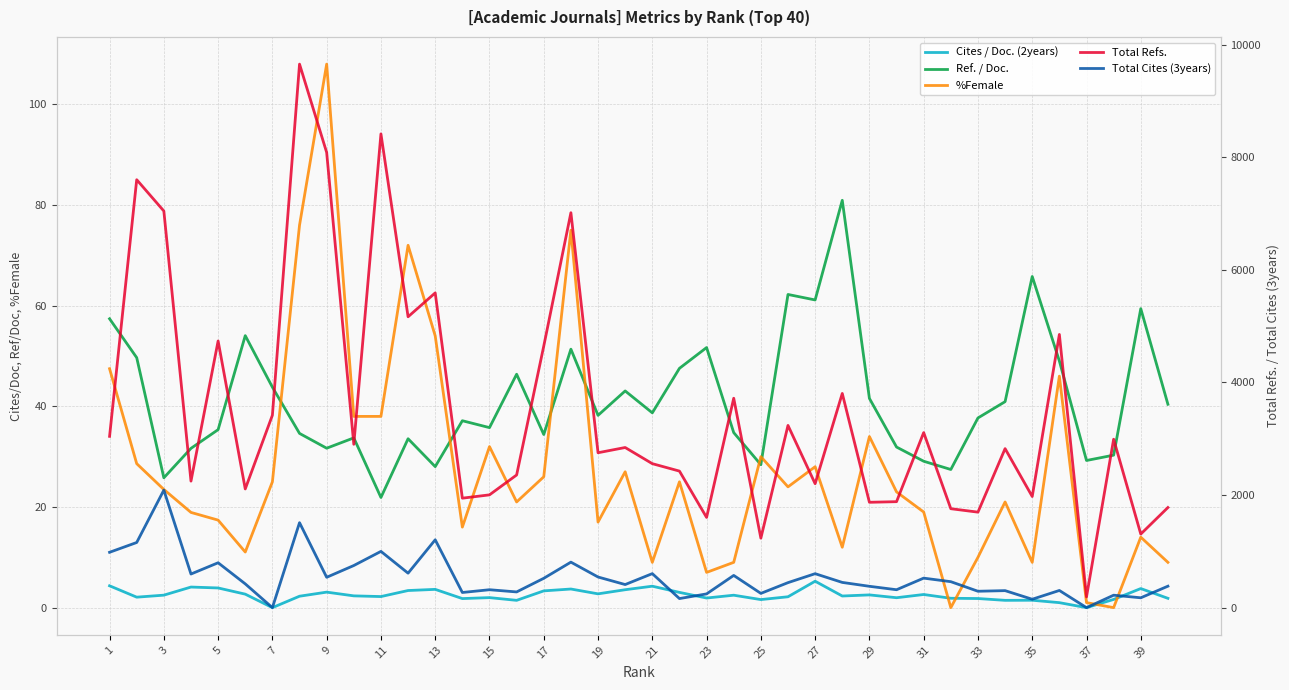

Does the chart have visible grid lines?

Yes